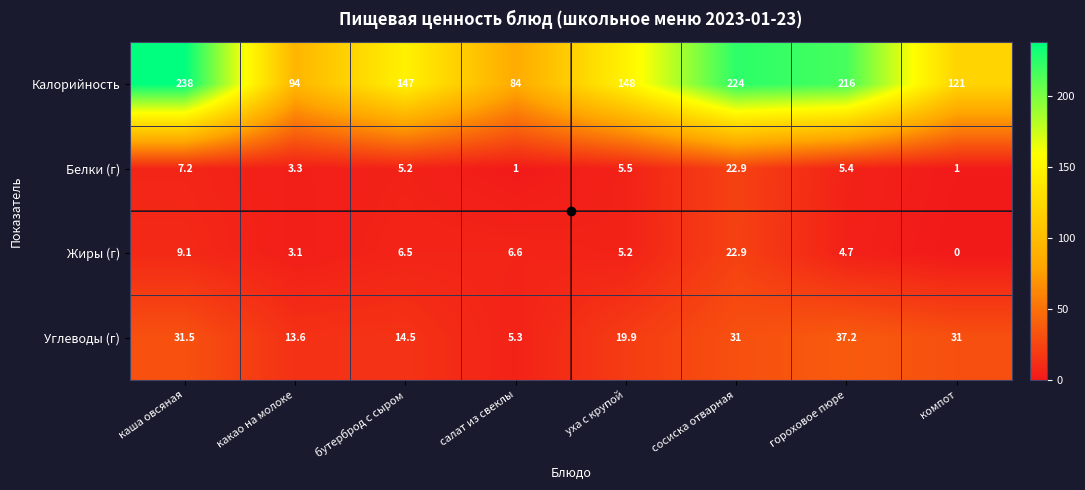

What is the difference between the second highest and second lowest values in the Белки (г) series?

6.2